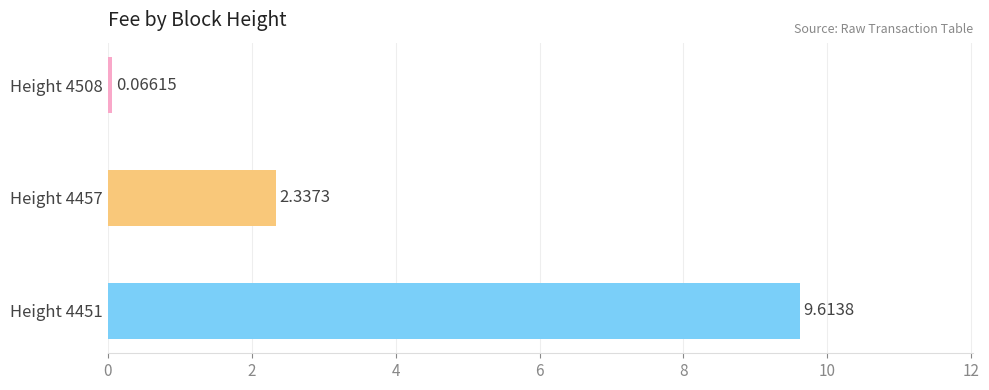

What is the approximate value at Height 4457?

2.3